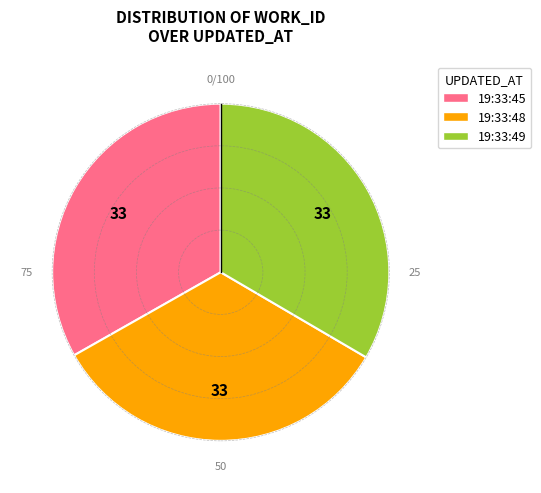

Does any single category account for the majority?

No